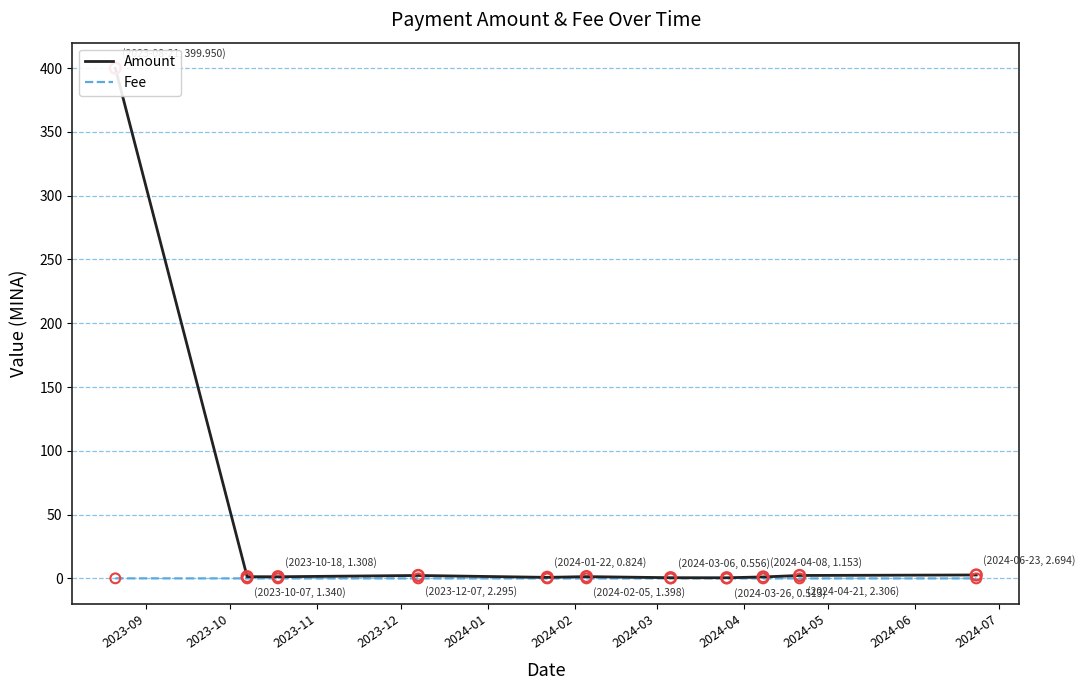

At how many categories does at least one series exceed 87?

1